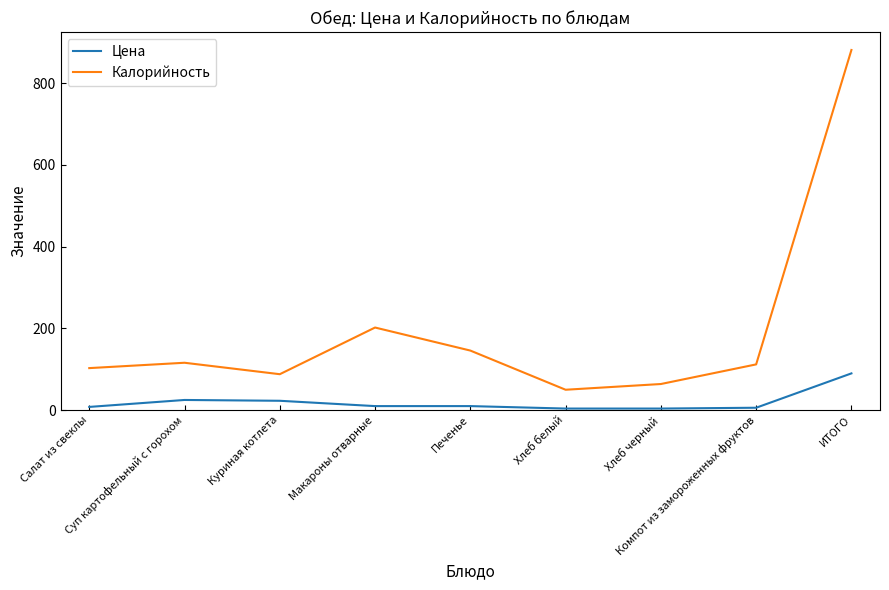

True or false: Калорийность has more than 1 interior local peaks.

True